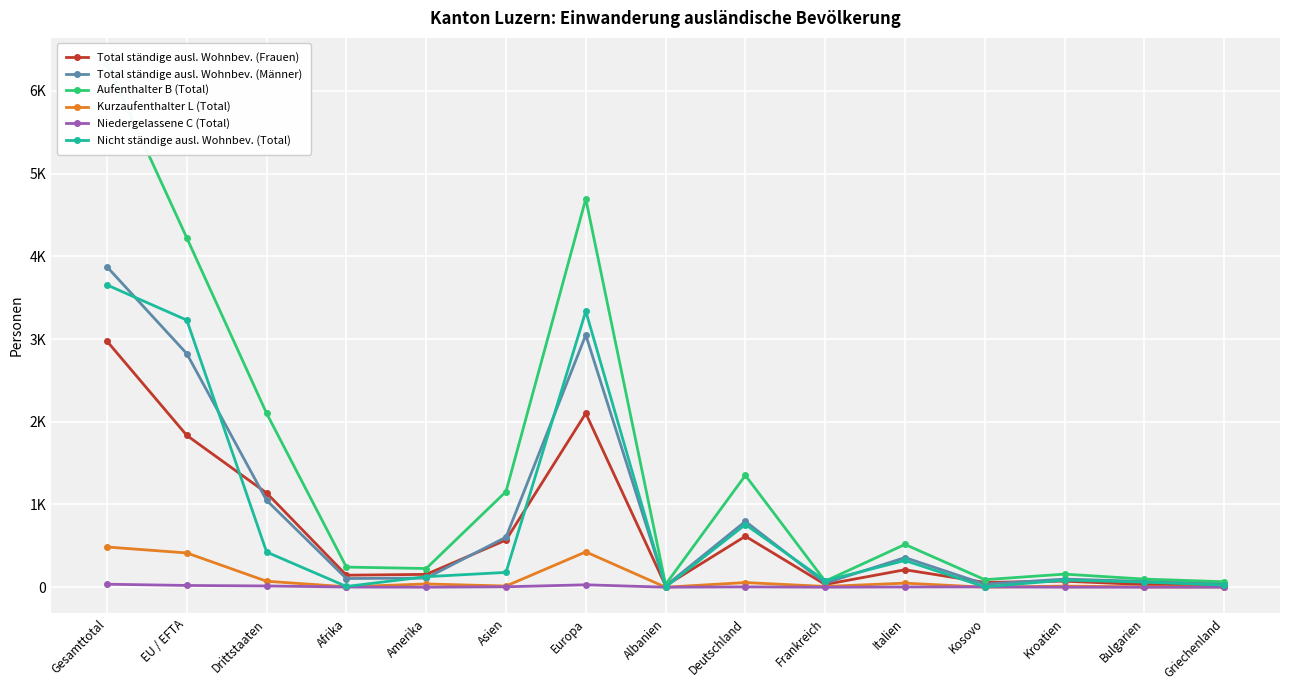

Count the number of data series in this chart.

6